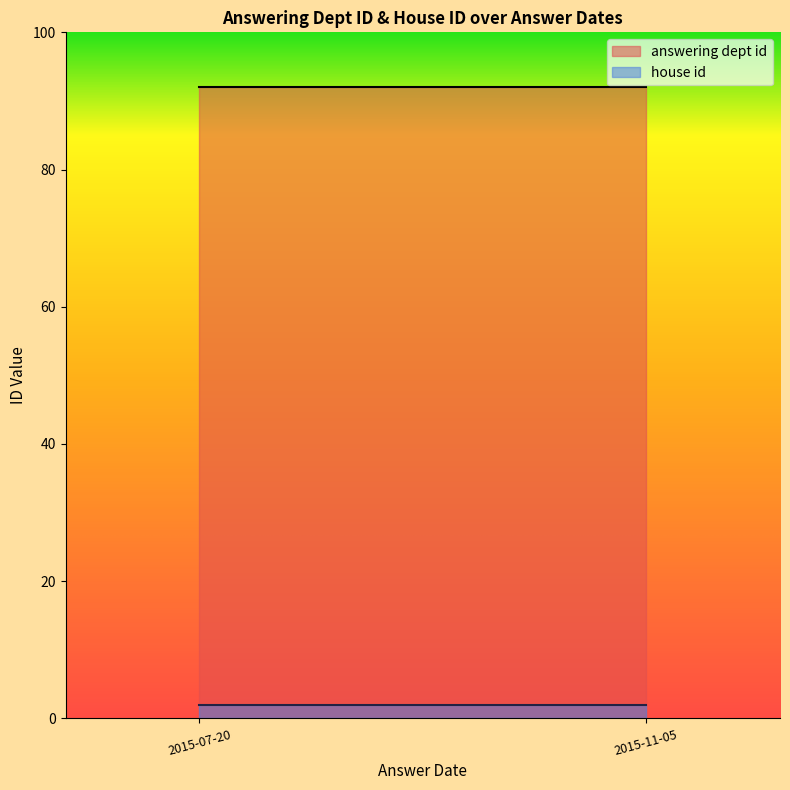

Is it true that house id equals 3 at 2015-07-20?

False